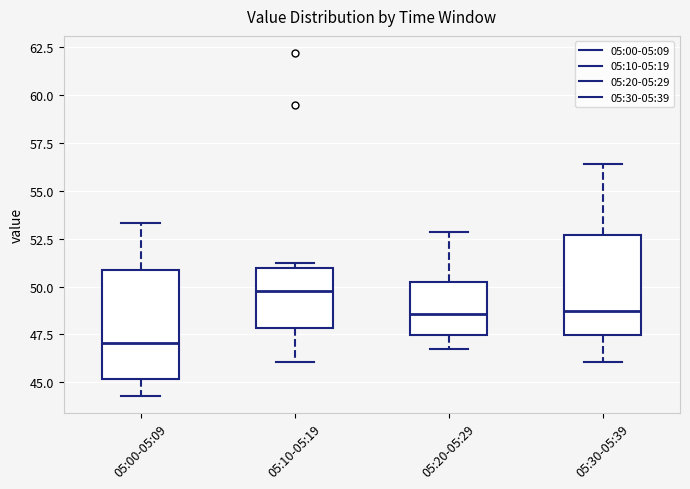

Reading left to right, read every box against the y-axis: the position of its median line, the range the box covers, and the ends of its whiskers. The values are not printed on the chart, so give them approximately, as read against the axis.

05:00-05:09: median 47.0, box 45.0 to 51.0, whiskers 44.5 to 53.5
05:10-05:19: median 50.0, box 48.0 to 51.0, whiskers 46.0 to 51.0 (just above the box's upper edge)
05:20-05:29: median 48.5, box 47.5 to 50.0, whiskers 46.5 to 53.0
05:30-05:39: median 48.5, box 47.5 to 52.5, whiskers 46.0 to 56.5